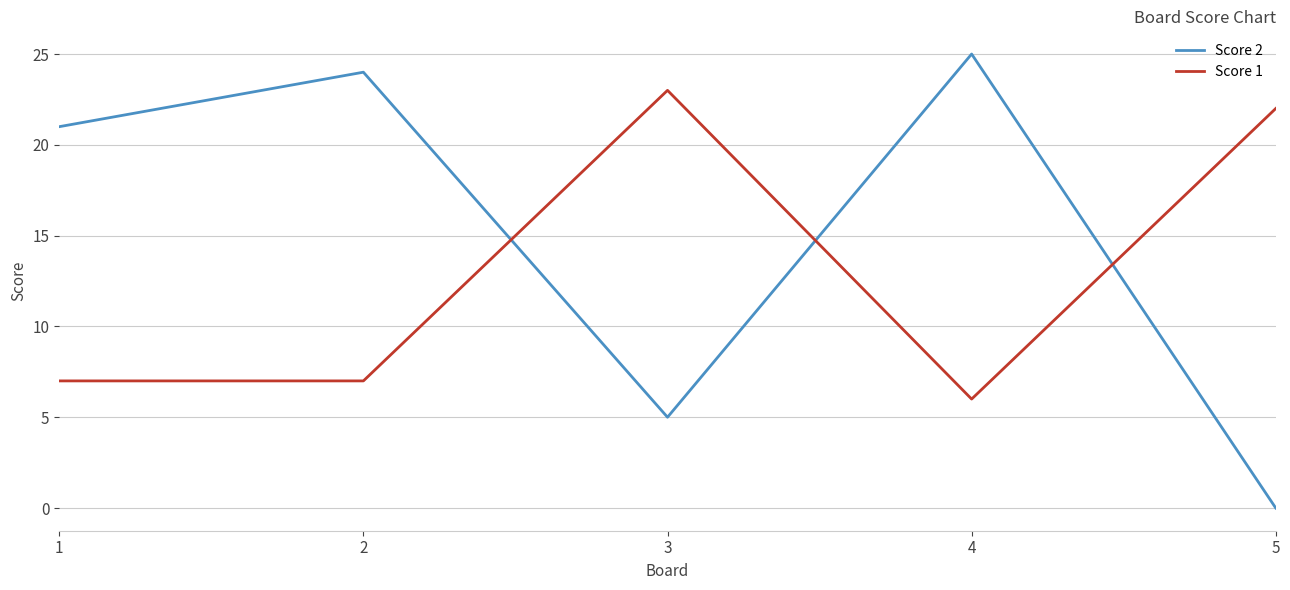

After their last crossing, which series has the higher values: Score 2 or Score 1?

Score 1